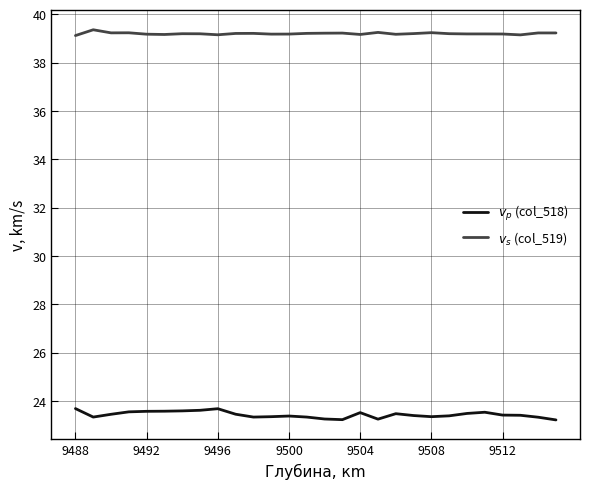

What is the smallest value displayed?

23.2